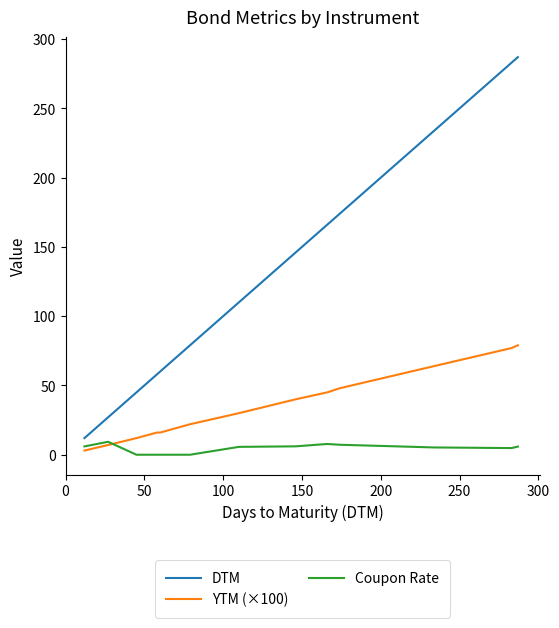

Count the number of categories in the chart.

13